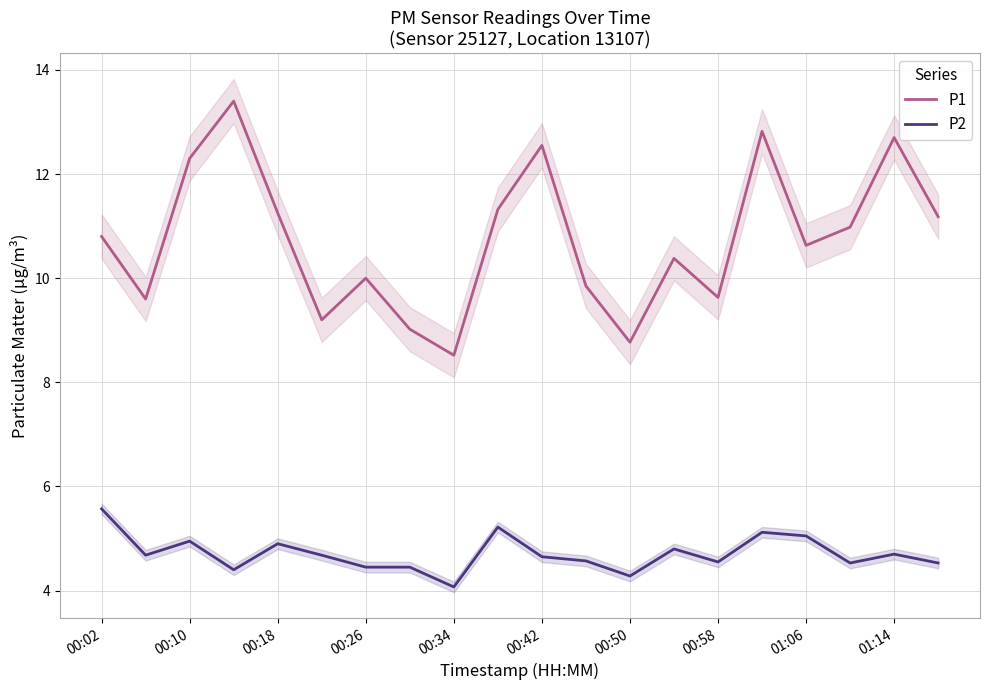

Which category has the lowest value in the P1 series?

00:34